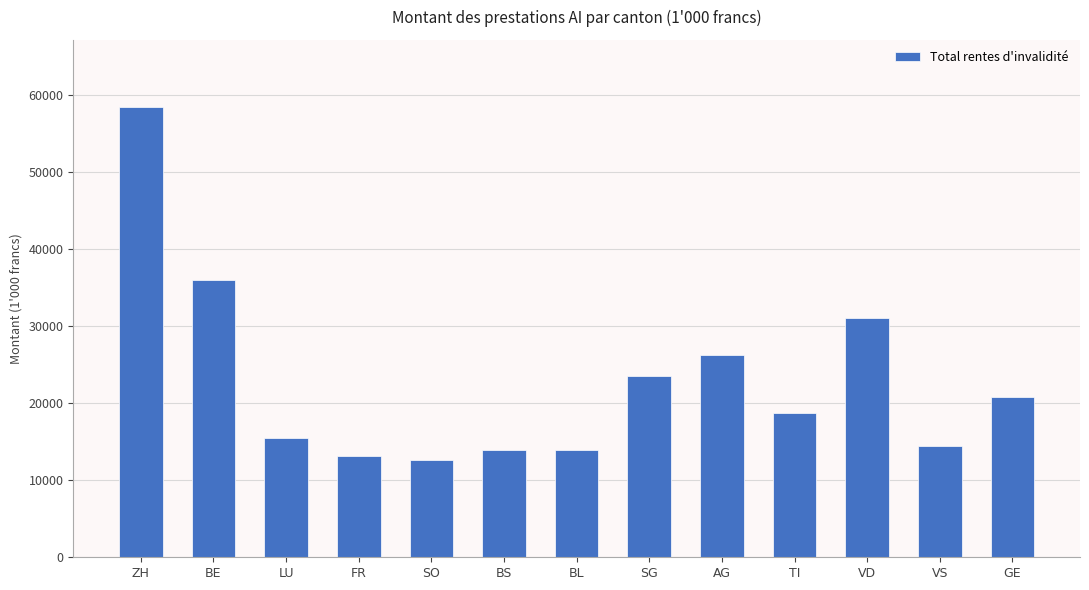

Where is the data nearest to the value 35481?

BE